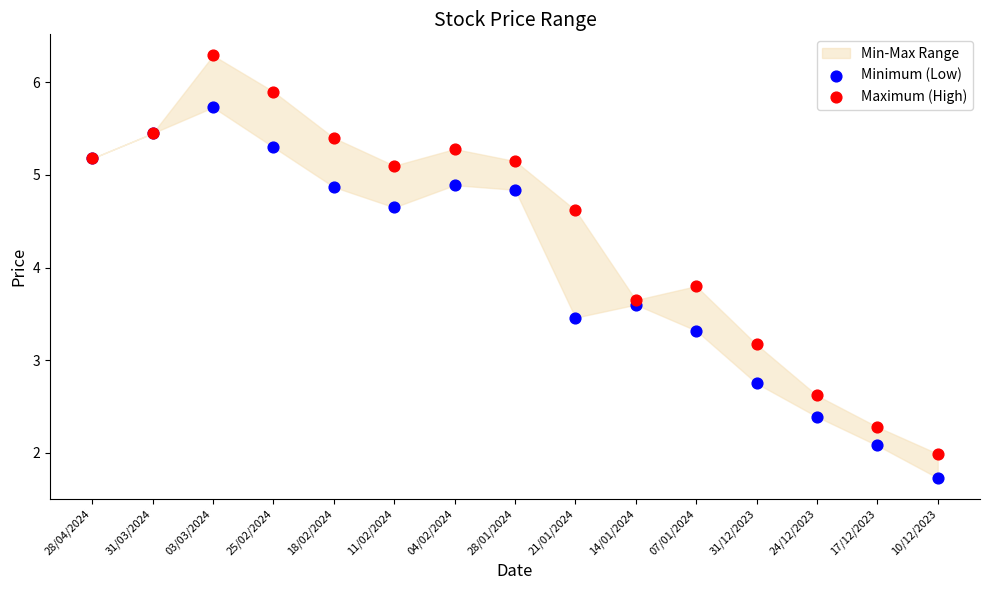

Which series reaches the minimum Y coordinate?

Minimum (Low)